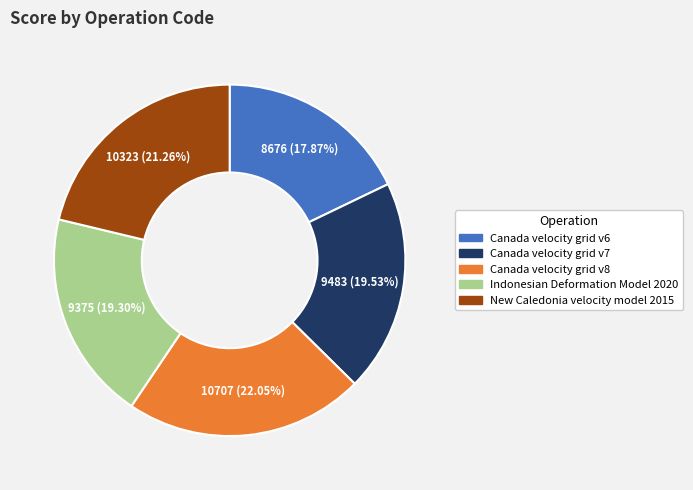

To the nearest percent, what is the difference between the largest and smallest slice percentages?

4%